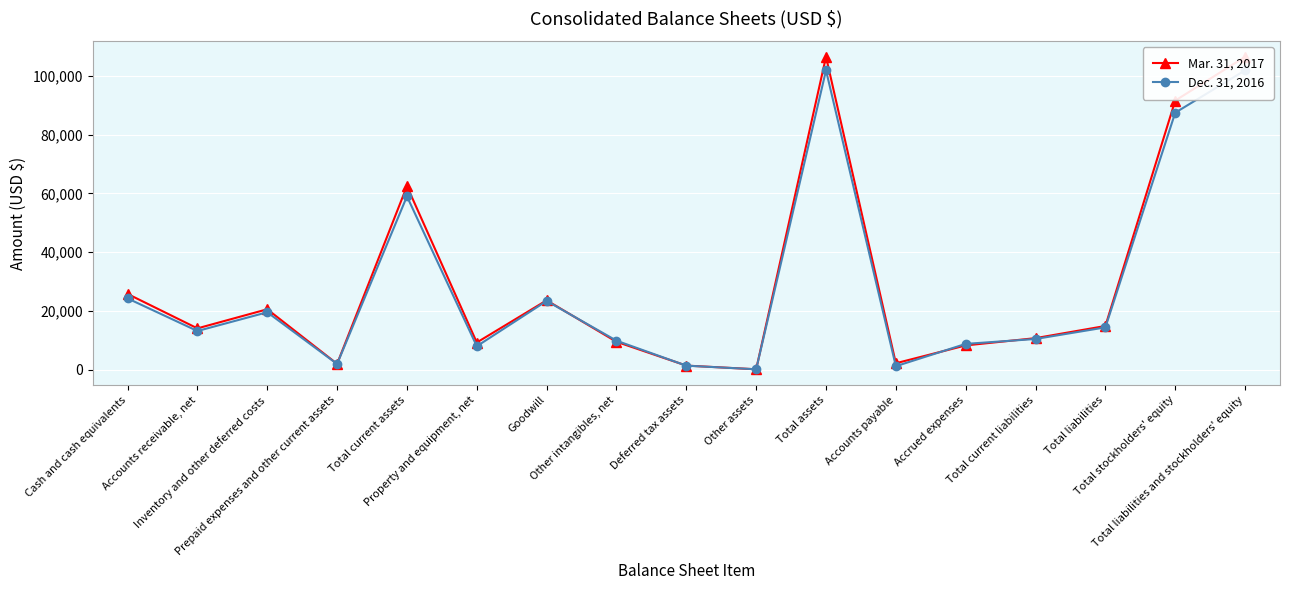

At which category does Mar. 31, 2017 reach its first local peak?

Inventory and other deferred costs